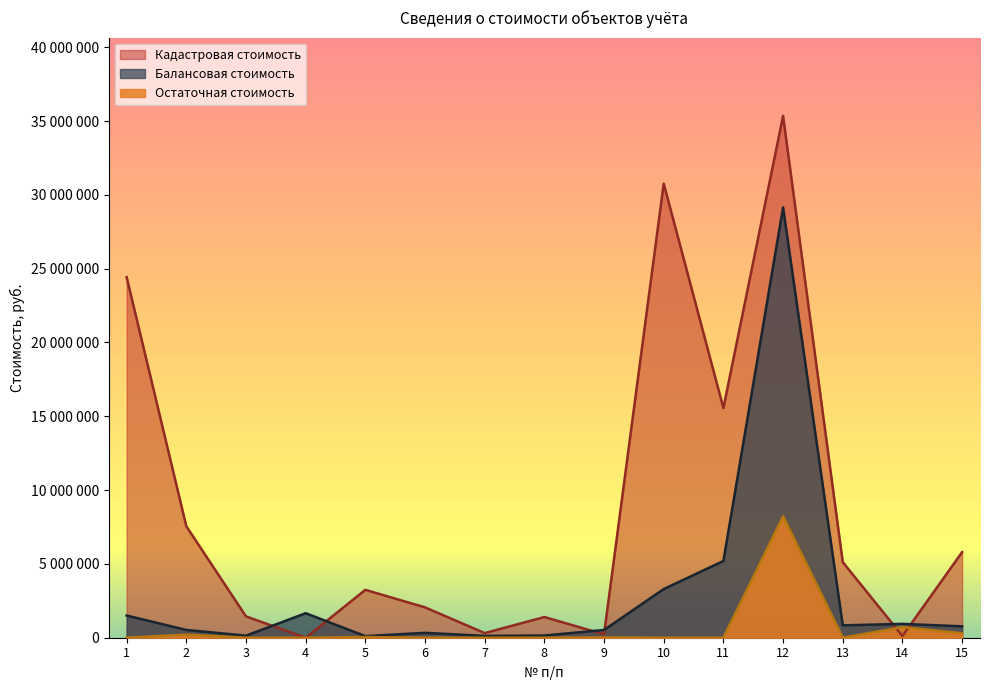

The Кадастровая стоимость series shows 1443535.6 at 3. True or false?

True